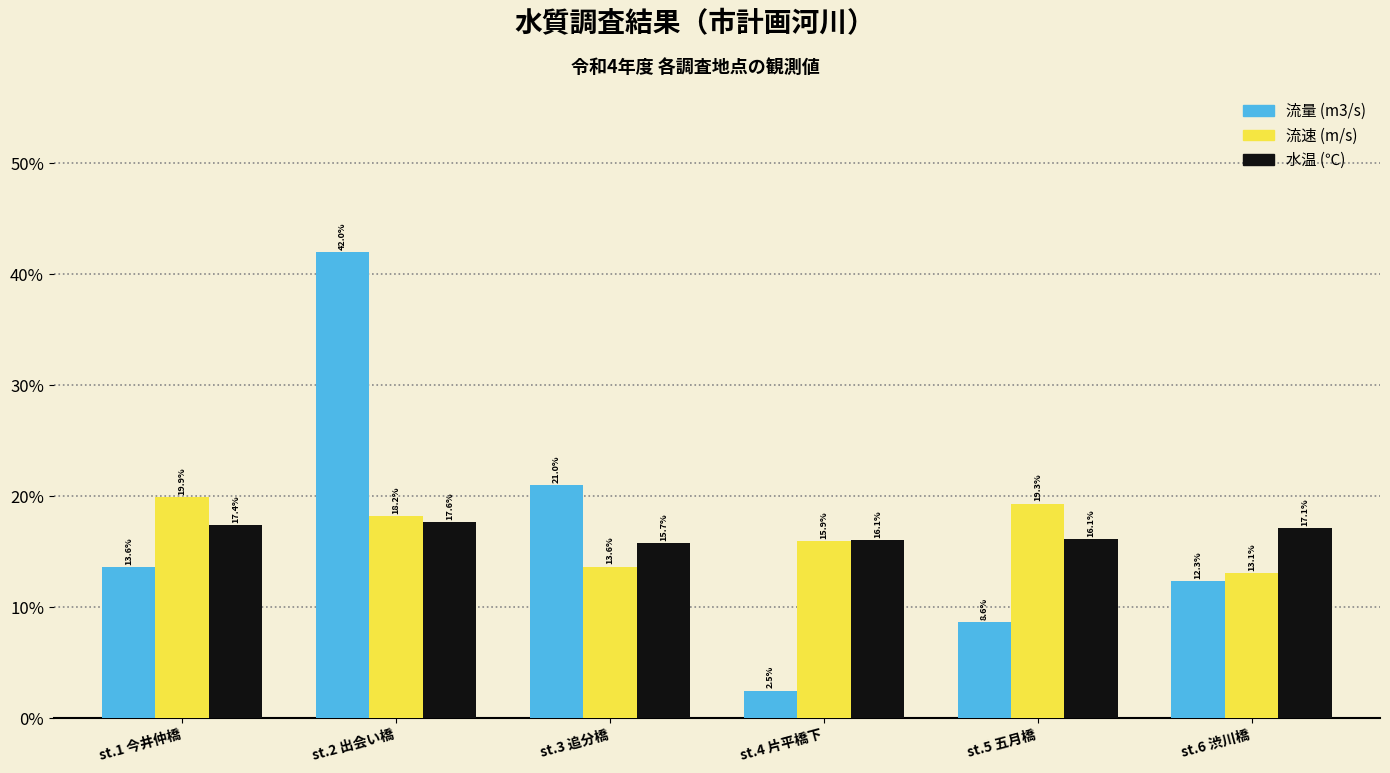

Reading left to right, what are all the values shown in this chart?

流量 (m3/s): 13.6	42.0	21.0	2.5	8.6	12.3
流速 (m/s): 19.9	18.2	13.6	15.9	19.3	13.1
水温 (℃): 17.4	17.6	15.7	16.1	16.1	17.1